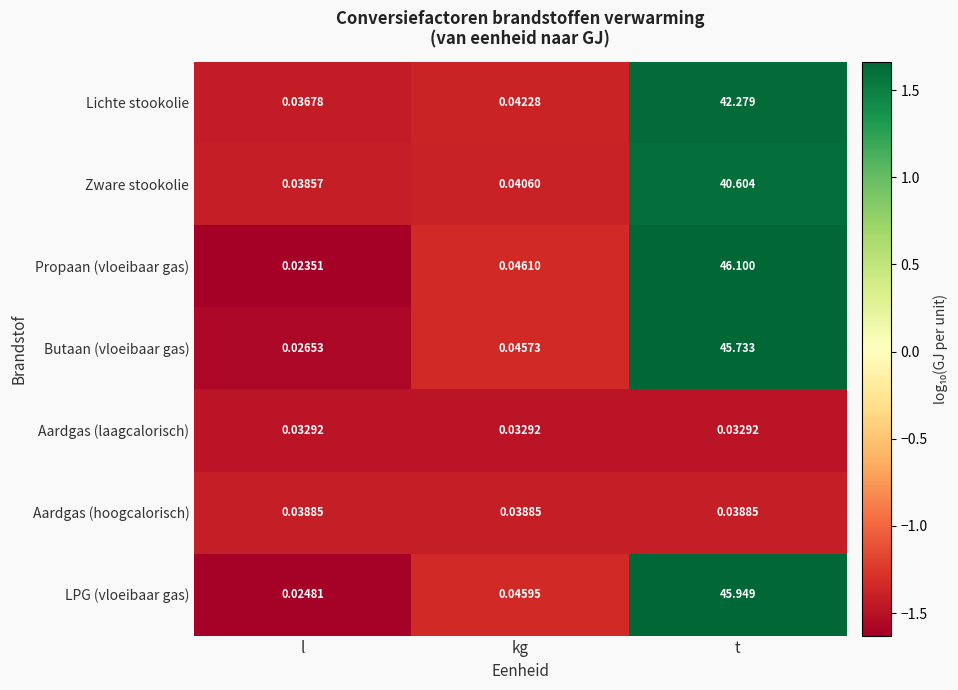

Which series has the largest range (max minus min)?

Propaan (vloeibaar gas)